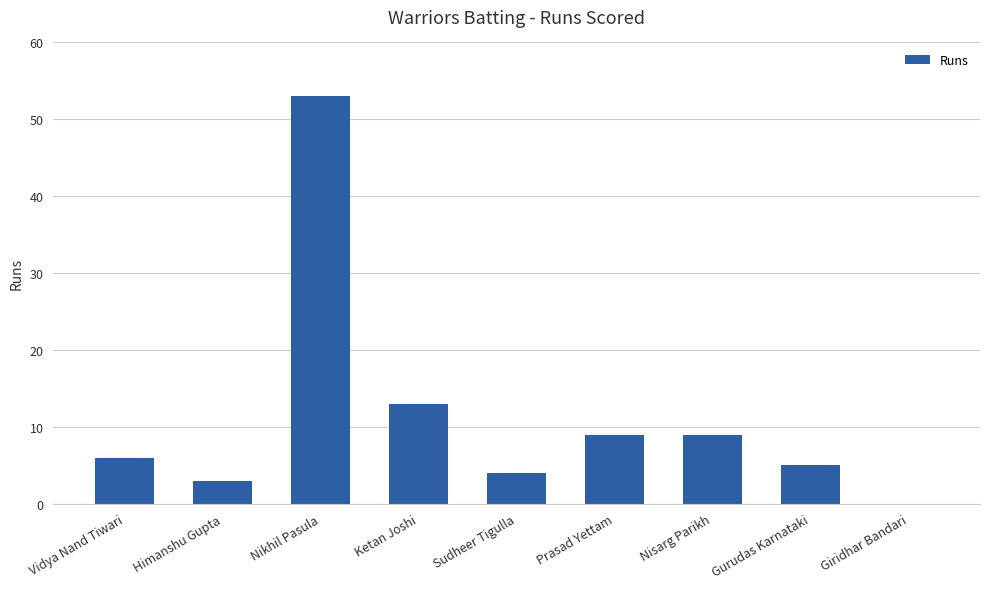

True or false: the data shows 9 at Prasad Yettam.

True